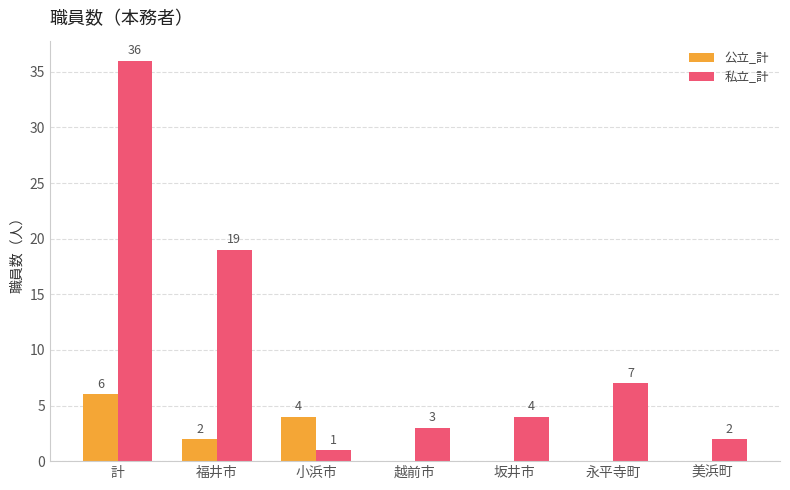

What is the total value across all series at 坂井市?

4